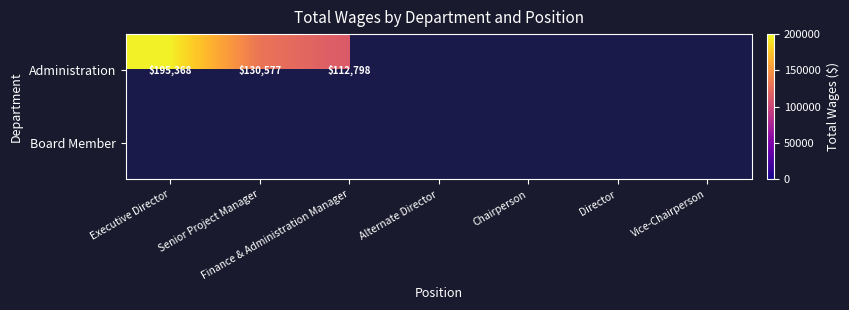

At which category does the chart reach its minimum across all series?

Finance & Administration Manager